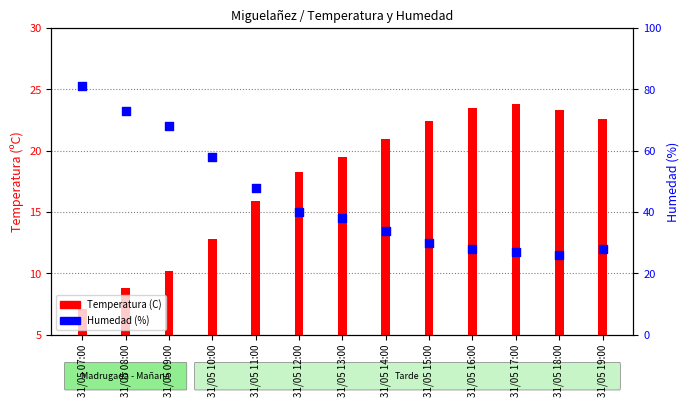

Which series has the largest total across all categories?

Humedad (%)